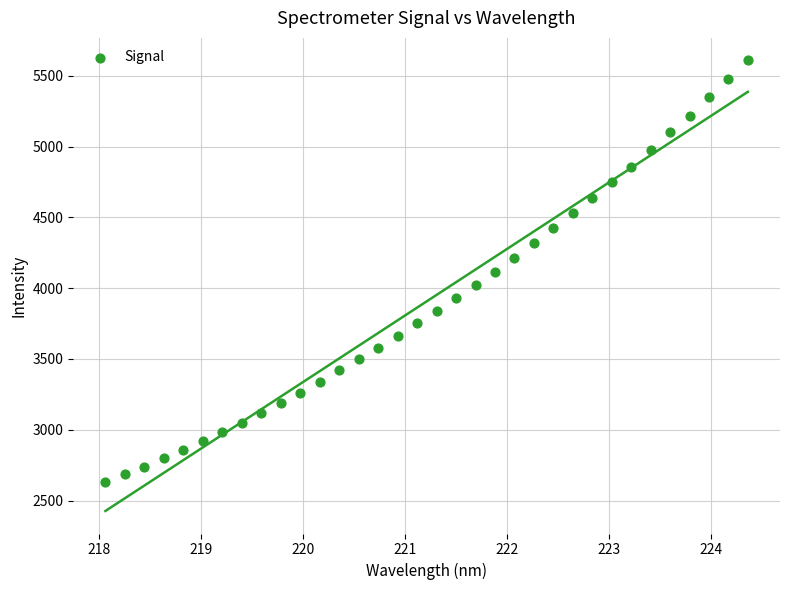

What is the range of Y values (max minus min)?

2980.3